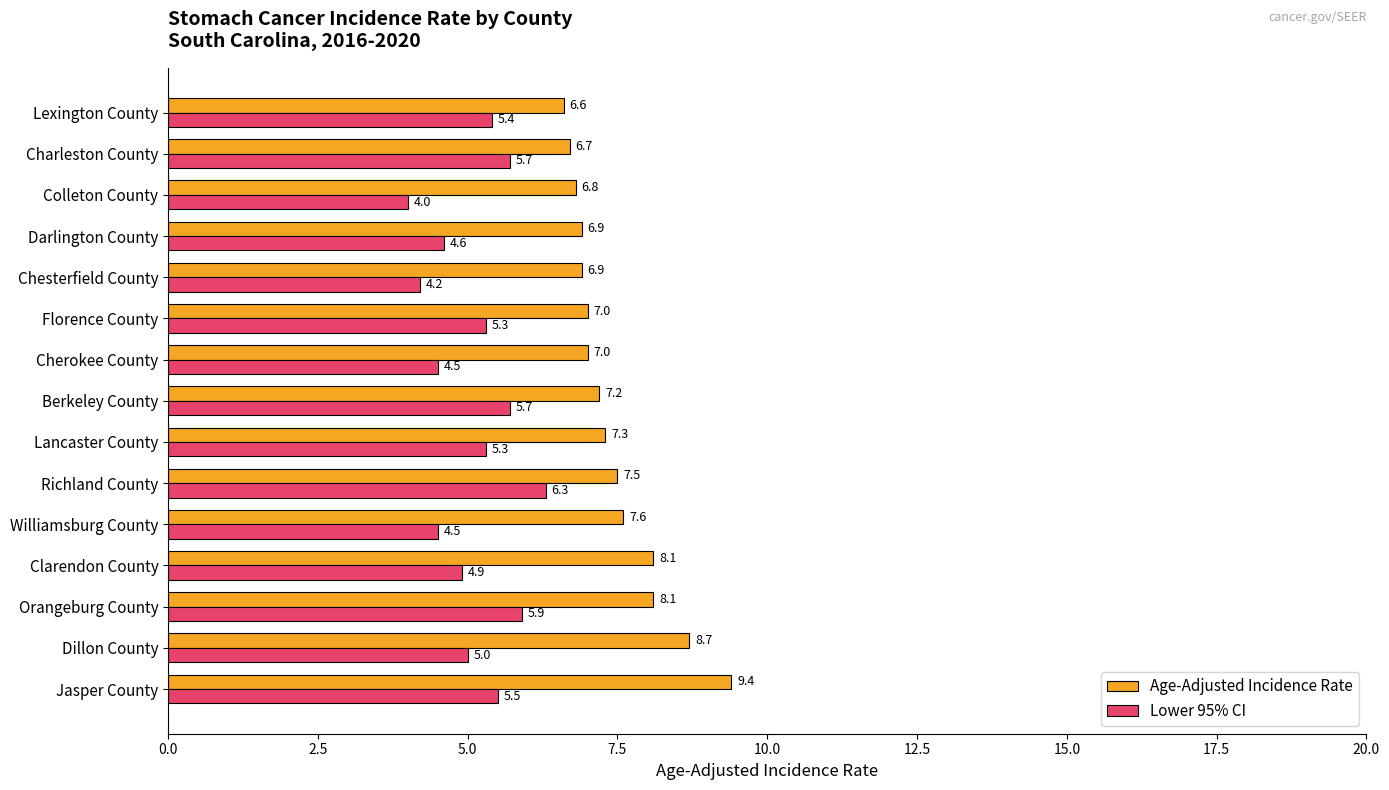

Which series has the largest total across all categories?

Age-Adjusted Incidence Rate